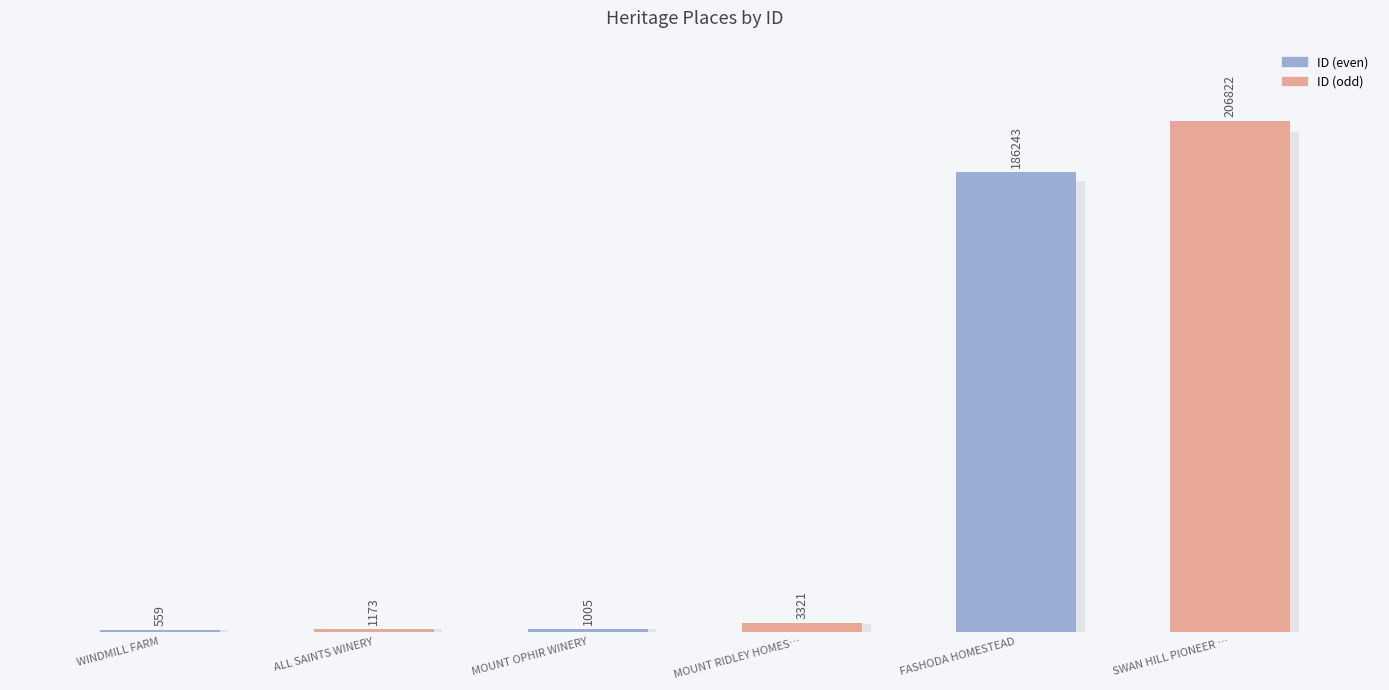

What is the maximum value shown in the chart?

206822